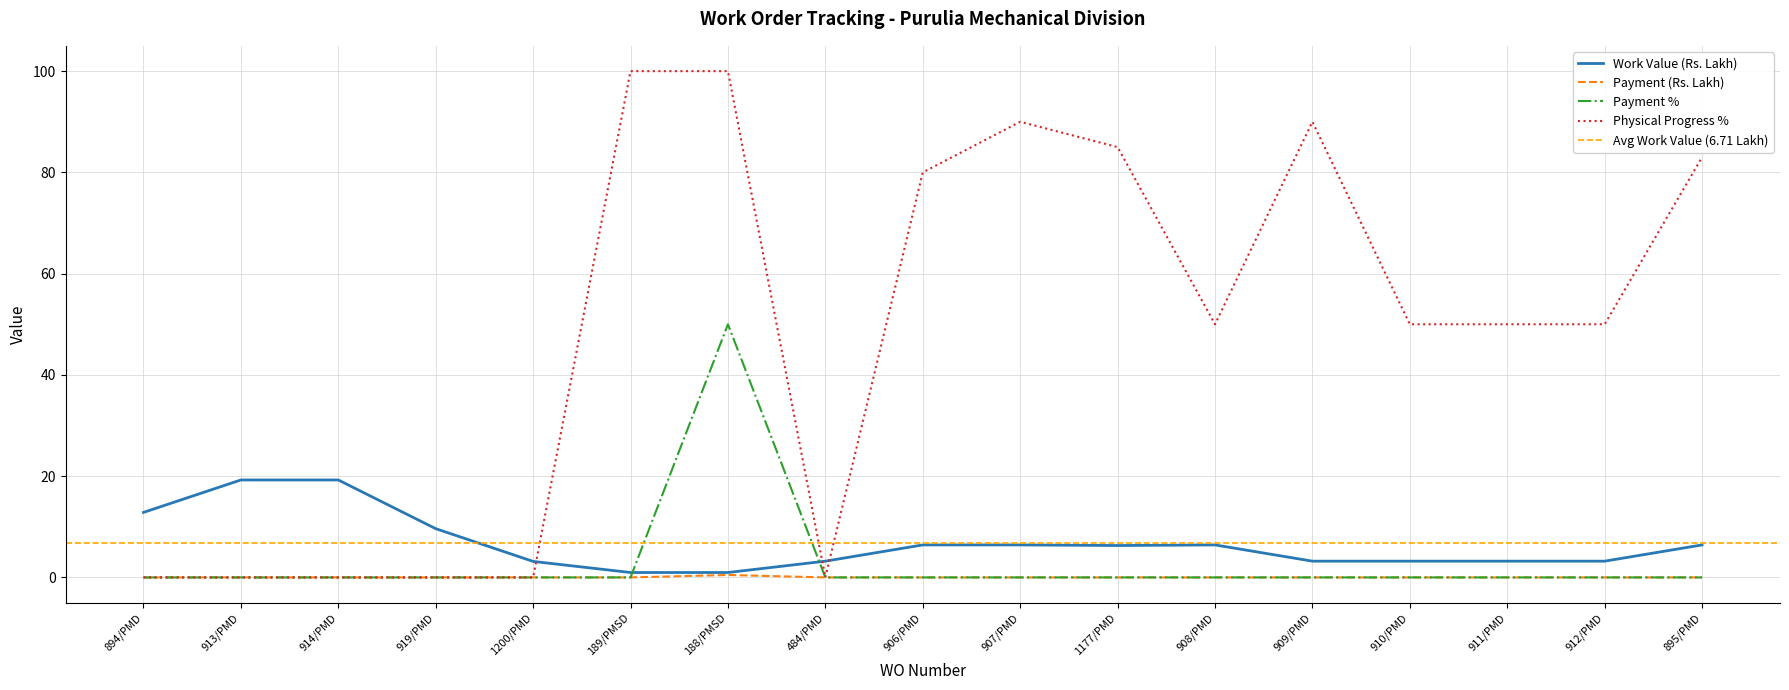

Reading right to left, list all the values displayed in this chart.

Work Value (Rs. Lakh): 895/PMD=6.4	912/PMD=3.2	911/PMD=3.2	910/PMD=3.2	909/PMD=3.2	908/PMD=6.4	1177/PMD=6.3	907/PMD=6.4	906/PMD=6.4	484/PMD=3.2	188/PMSD=1.0	189/PMSD=1.0	1200/PMD=3.2	919/PMD=9.6	914/PMD=19.2	913/PMD=19.2	894/PMD=12.8
Payment (Rs. Lakh): 895/PMD=0.0	912/PMD=0.0	911/PMD=0.0	910/PMD=0.0	909/PMD=0.0	908/PMD=0.0	1177/PMD=0.0	907/PMD=0.0	906/PMD=0.0	484/PMD=0.0	188/PMSD=0.5	189/PMSD=0.0	1200/PMD=0.0	919/PMD=0.0	914/PMD=0.0	913/PMD=0.0	894/PMD=0.0
Payment %: 895/PMD=0.0	912/PMD=0.0	911/PMD=0.0	910/PMD=0.0	909/PMD=0.0	908/PMD=0.0	1177/PMD=0.0	907/PMD=0.0	906/PMD=0.0	484/PMD=0.0	188/PMSD=50.0	189/PMSD=0.0	1200/PMD=0.0	919/PMD=0.0	914/PMD=0.0	913/PMD=0.0	894/PMD=0.0
Physical Progress %: 895/PMD=83.0	912/PMD=50.0	911/PMD=50.0	910/PMD=50.0	909/PMD=90.0	908/PMD=50.0	1177/PMD=85.0	907/PMD=90.0	906/PMD=80.0	484/PMD=0.0	188/PMSD=100.0	189/PMSD=100.0	1200/PMD=0.0	919/PMD=0.0	914/PMD=0.0	913/PMD=0.0	894/PMD=0.0